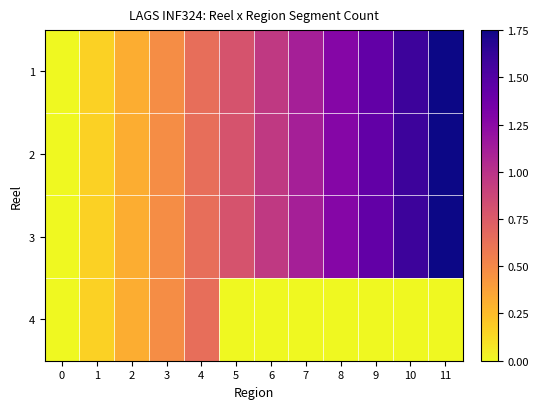

How many categories are shown in the chart?

12